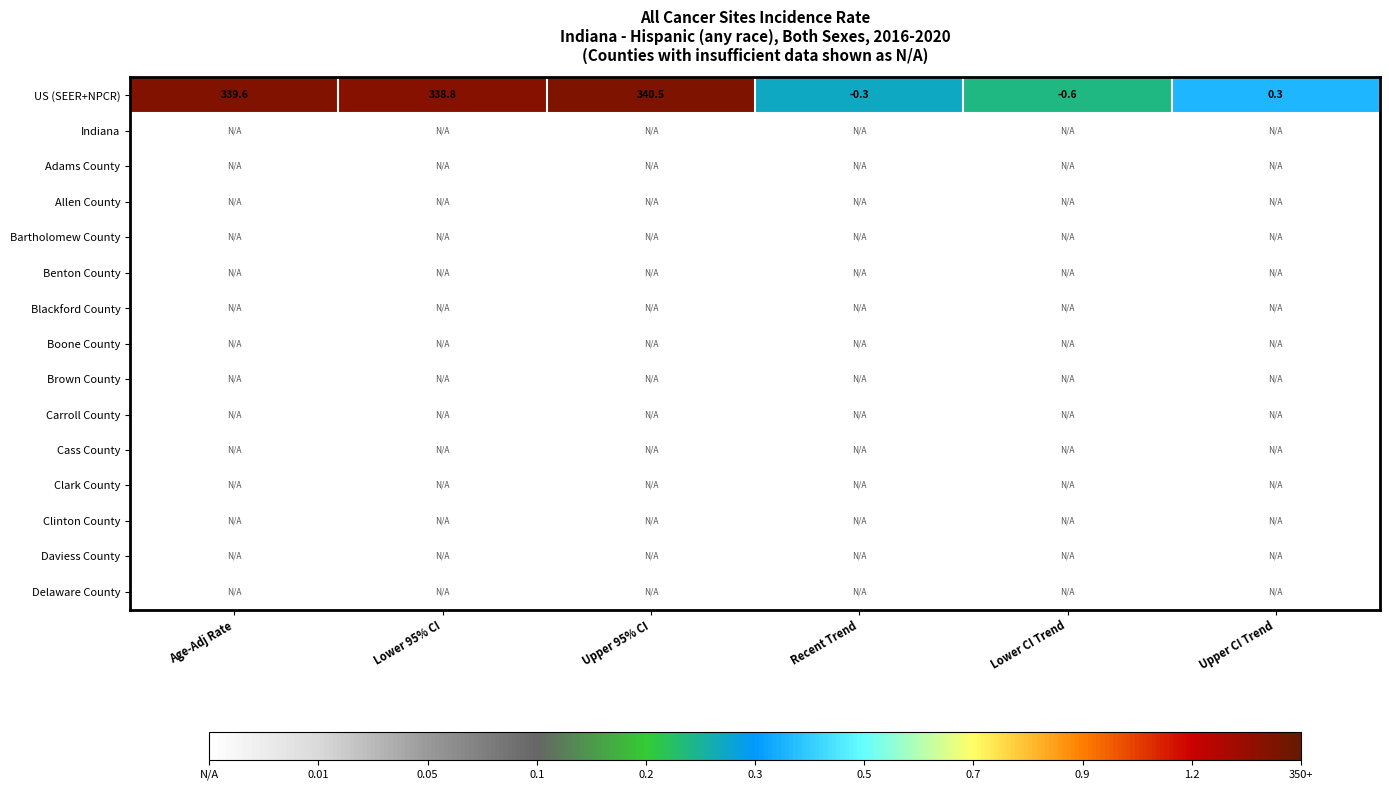

Which series has the largest total across all categories?

US (SEER+NPCR)